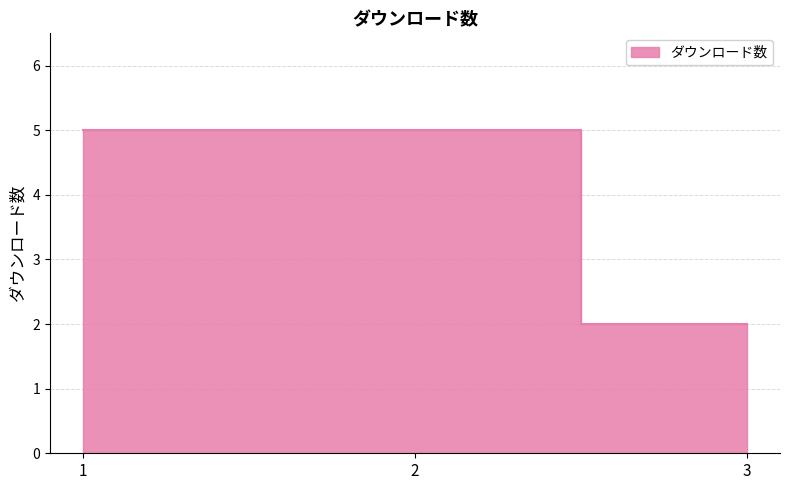

How many series are shown in this chart?

1